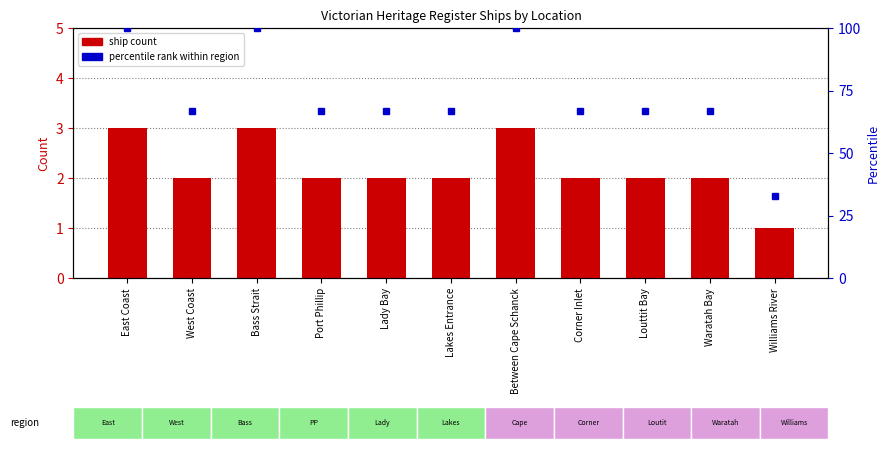

What is the total value across all series at Louttit Bay?

69